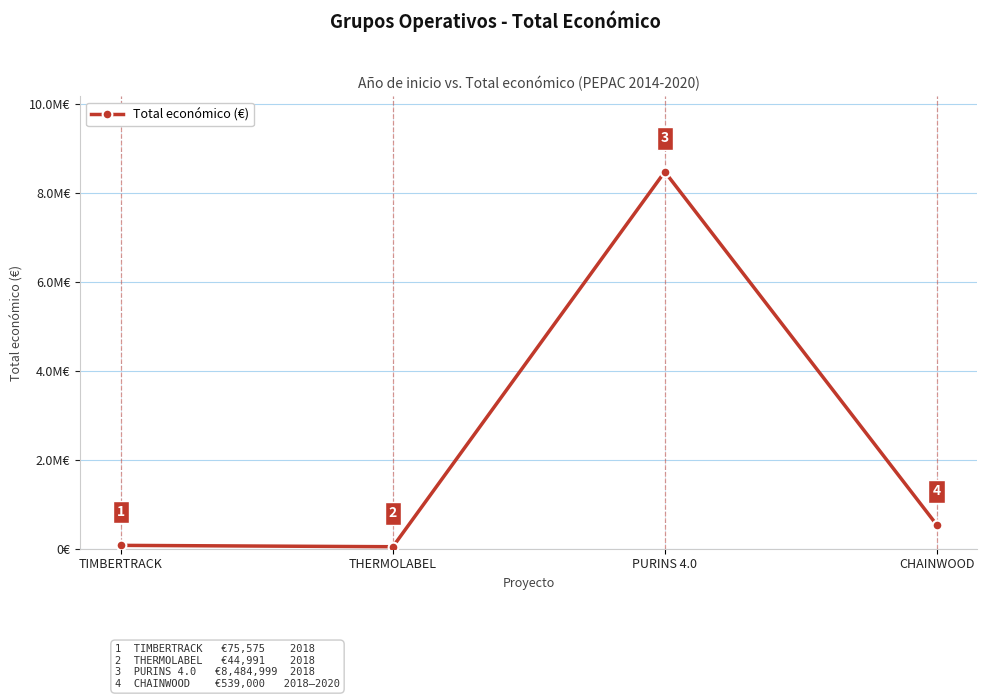

List the labels in order of value, smallest first.

THERMOLABEL, TIMBERTRACK, CHAINWOOD, PURINS 4.0